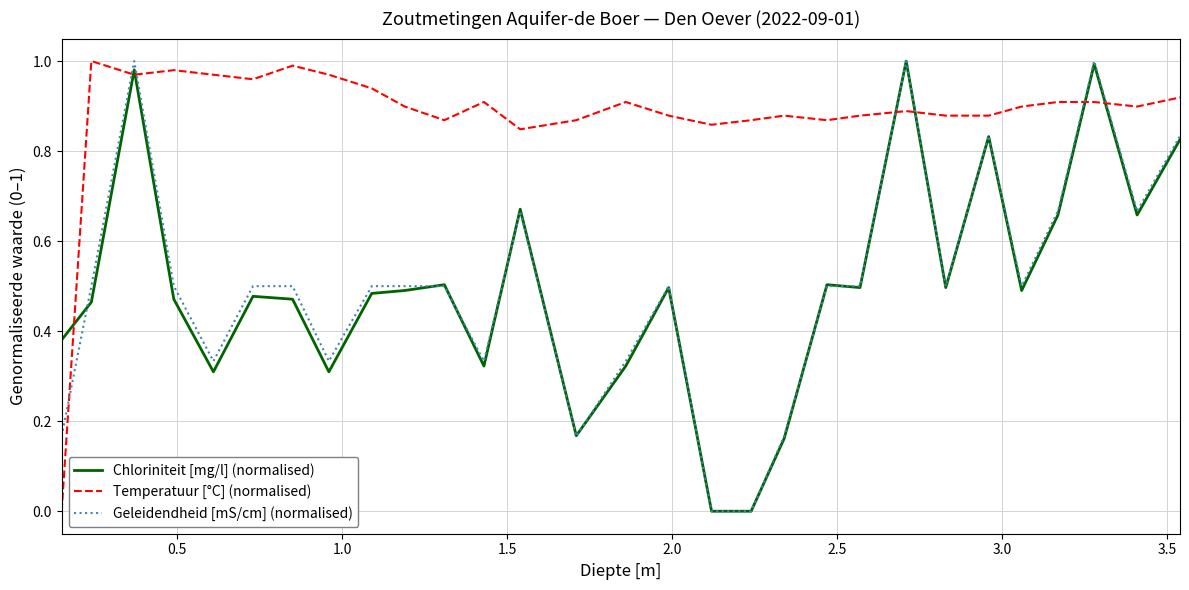

At how many categories does at least one series exceed 0?

29